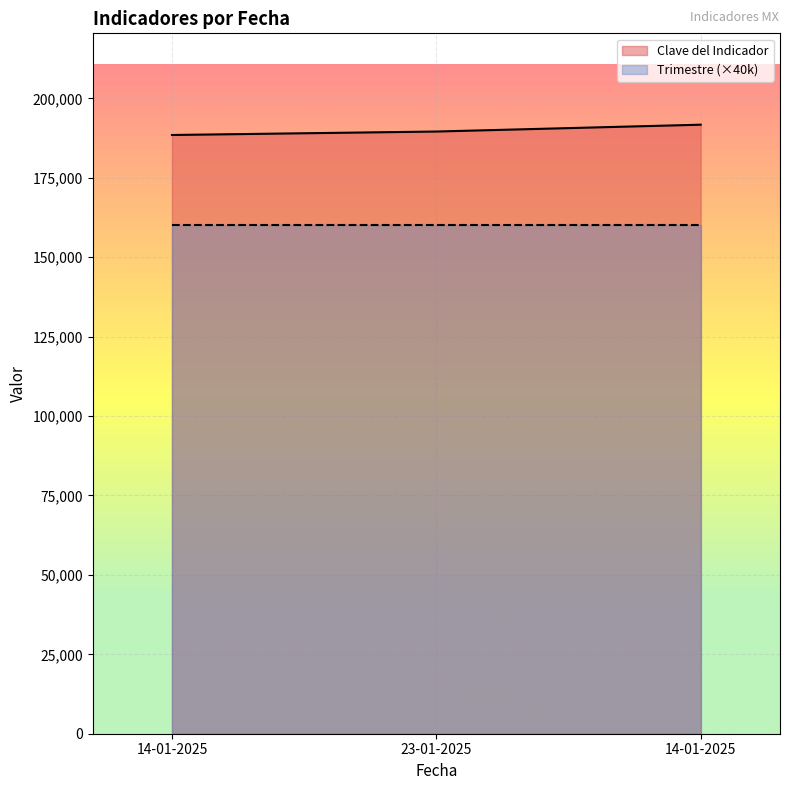

What is the change in value from 23-01-2025 to 14-01-2025?

+2154